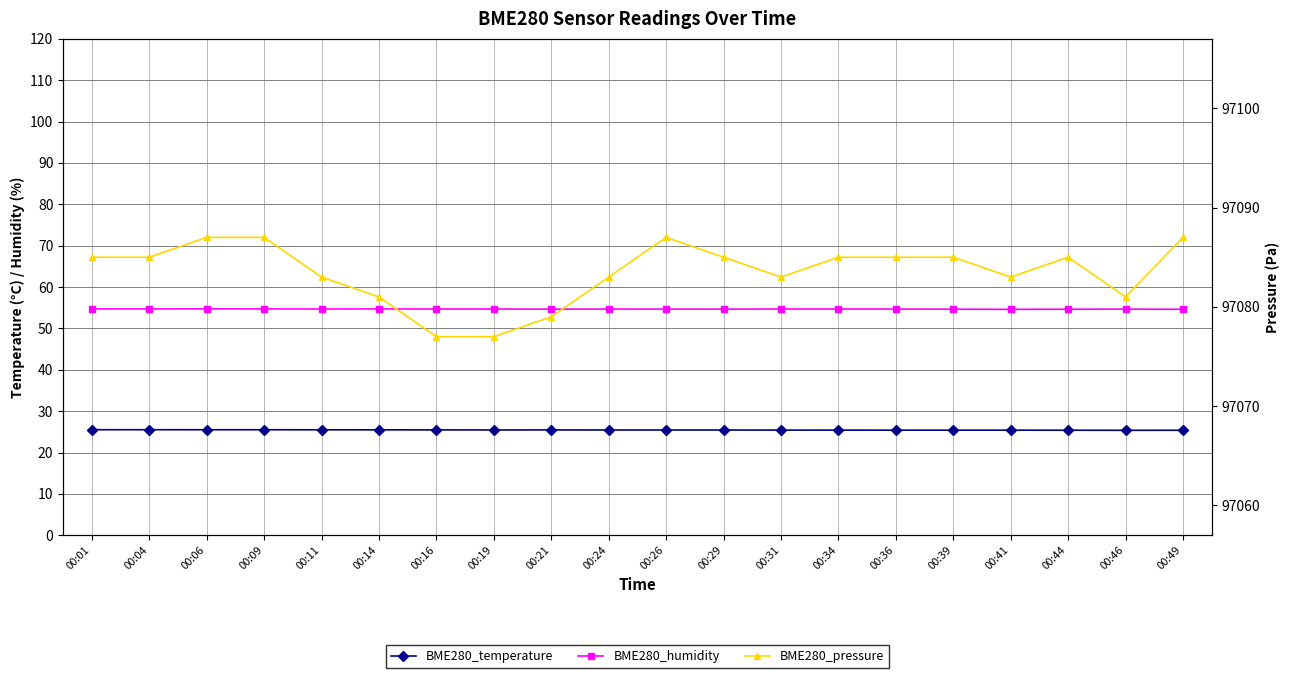

Which category has the lowest value in the BME280_temperature series?

00:46